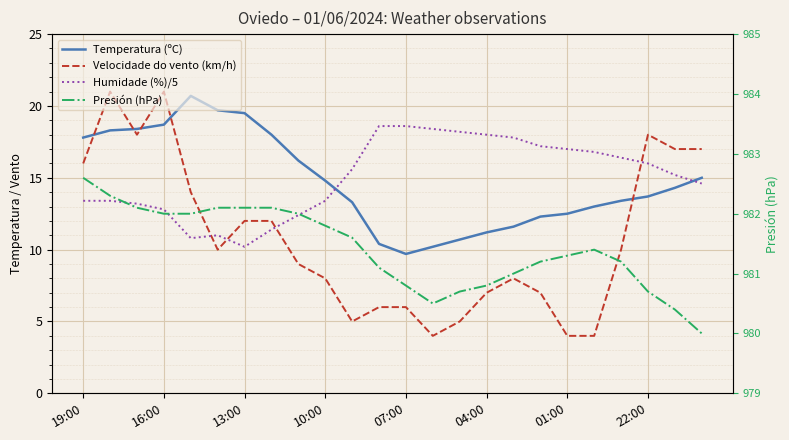

What position from the left is 16:00?

2